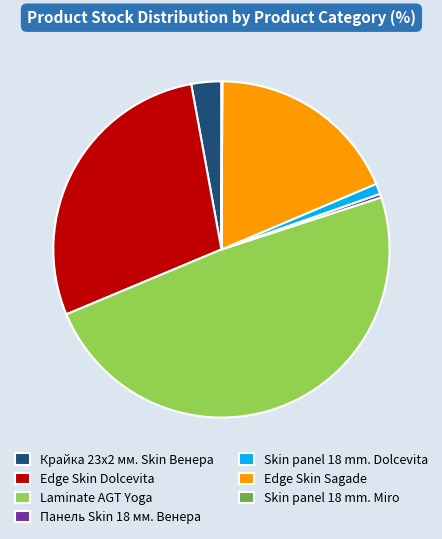

True or false: Крайка 23x2 мм. Skin Венера accounts for 10% of the total.

False